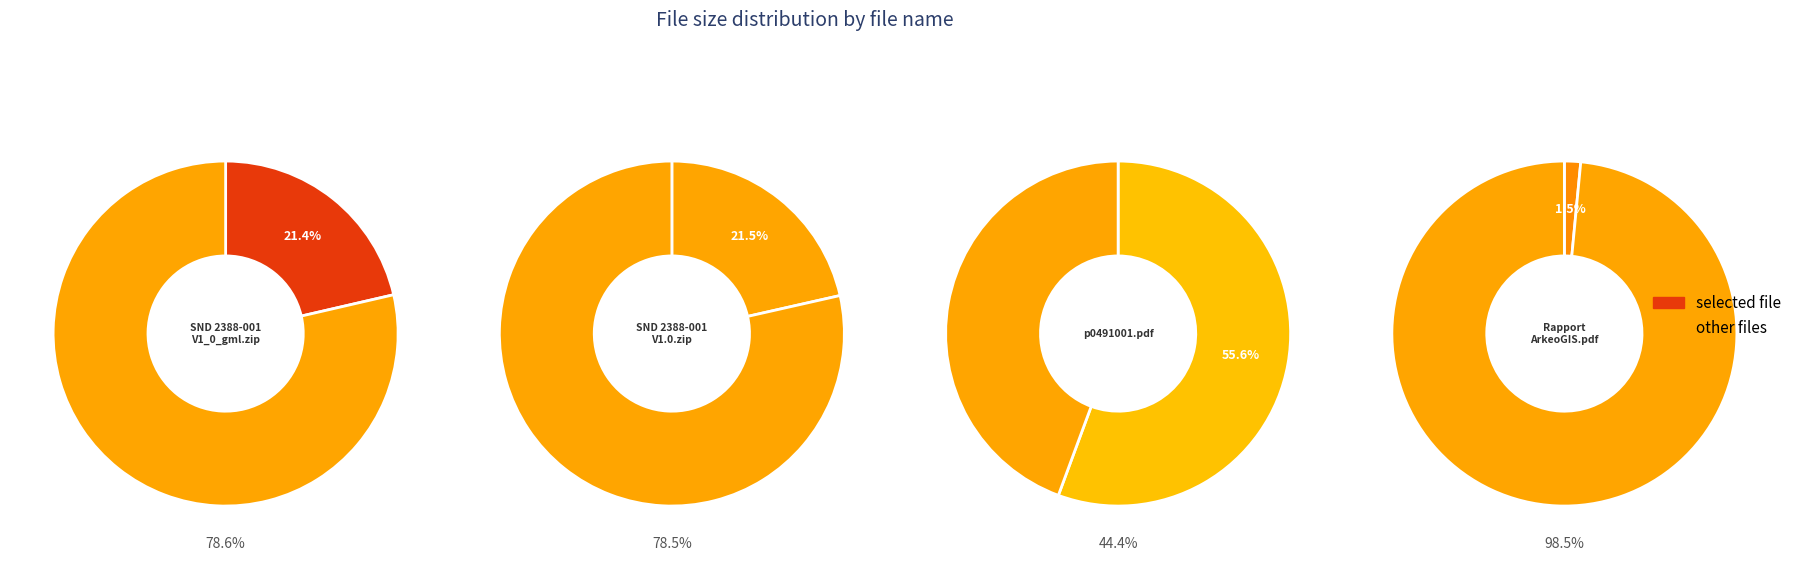

Which slice represents more than half of the pie?

p0491001.pdf